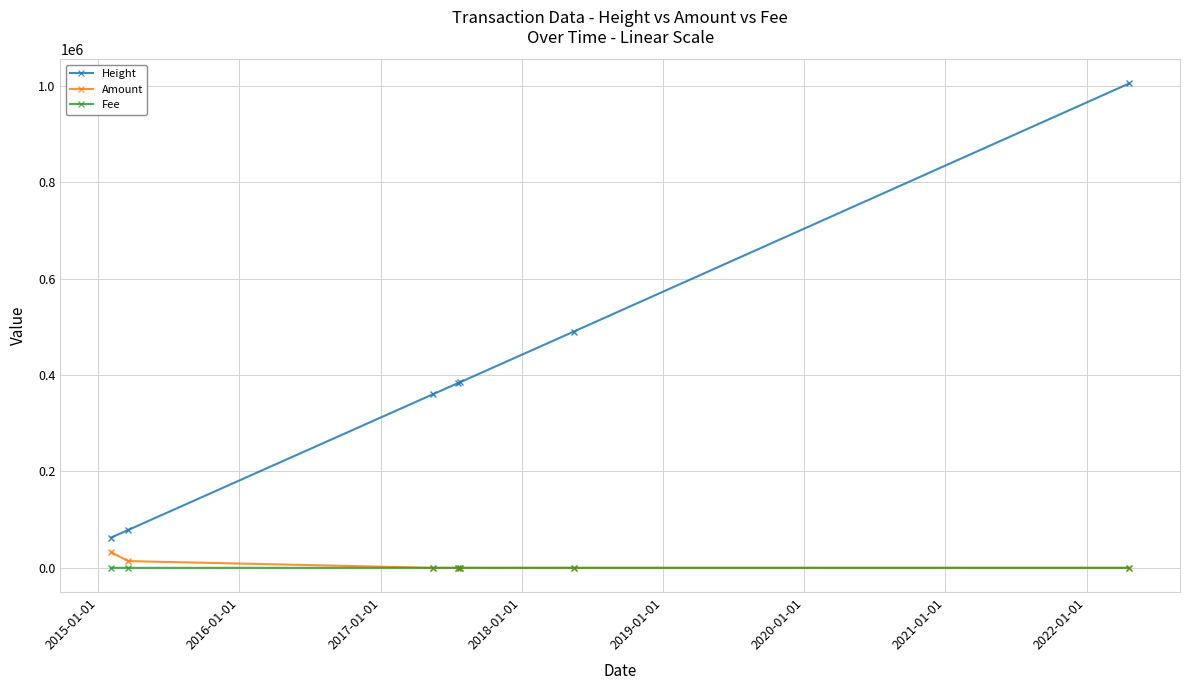

What is the value of the Height point at the 6th from the left?

490576.0